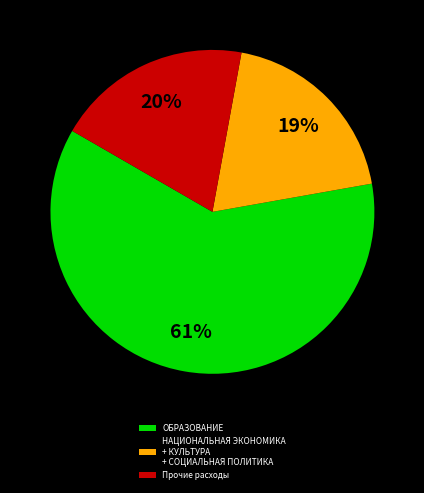

To the nearest percent, what is the difference between the largest and smallest slice percentages?

42%